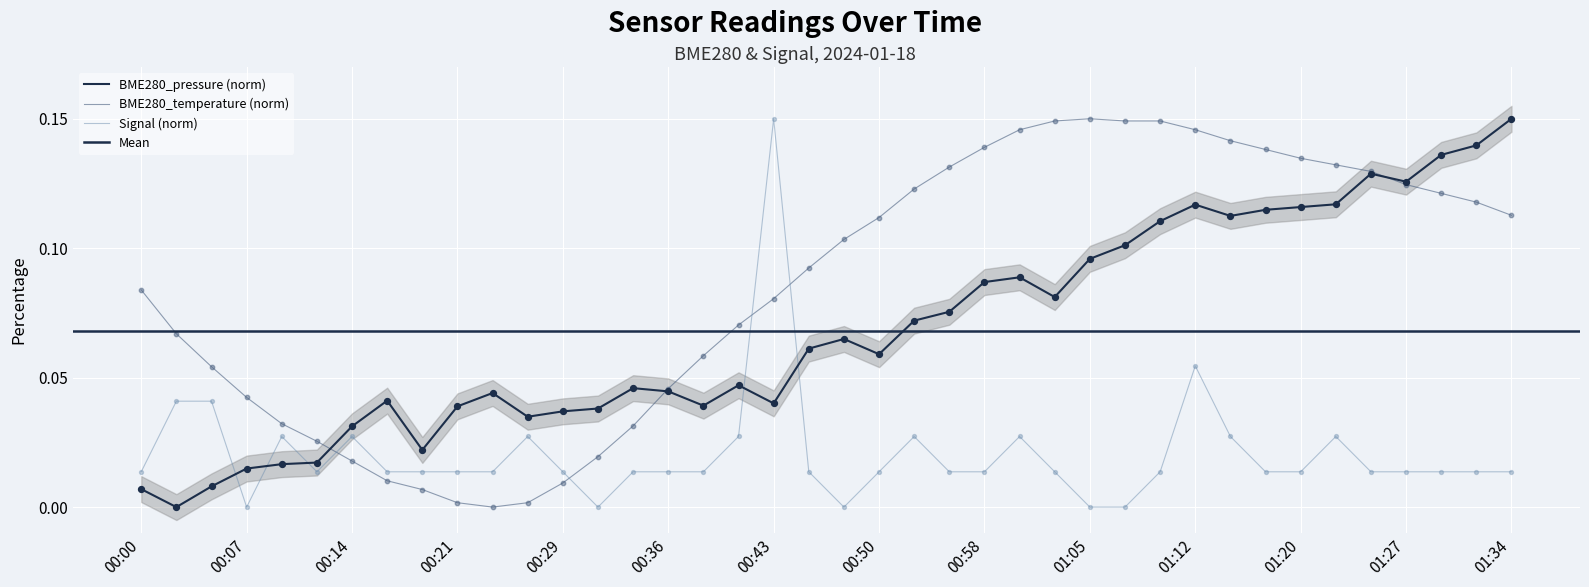

Between 01:00 and 00:58, which is larger?

01:00